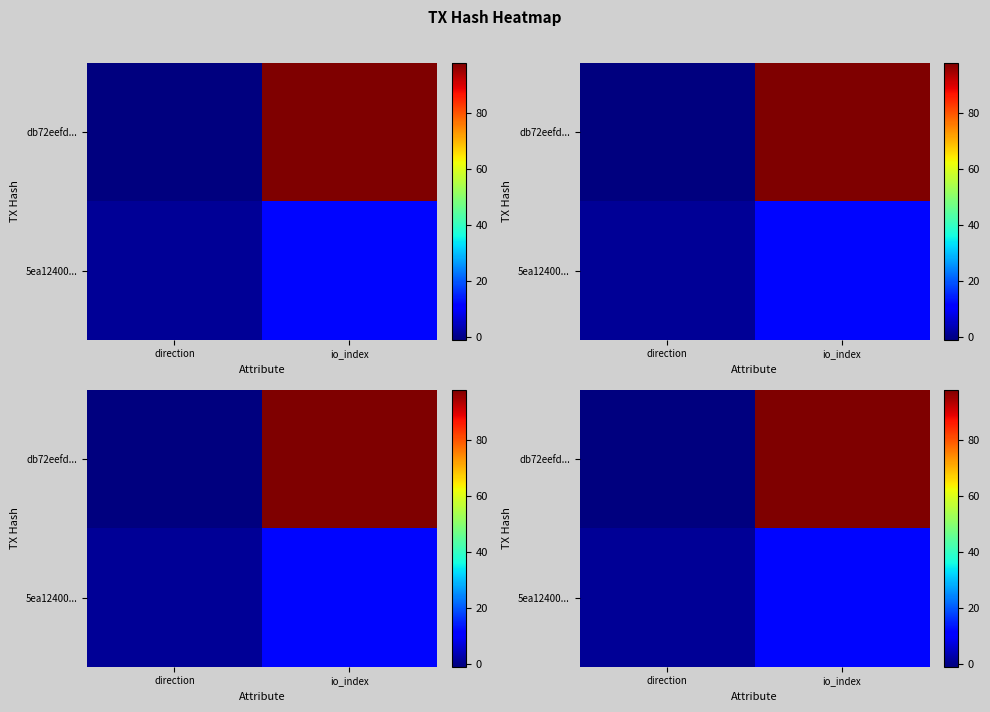

True or false: db72eefd... has a value of 64 at io_index.

False